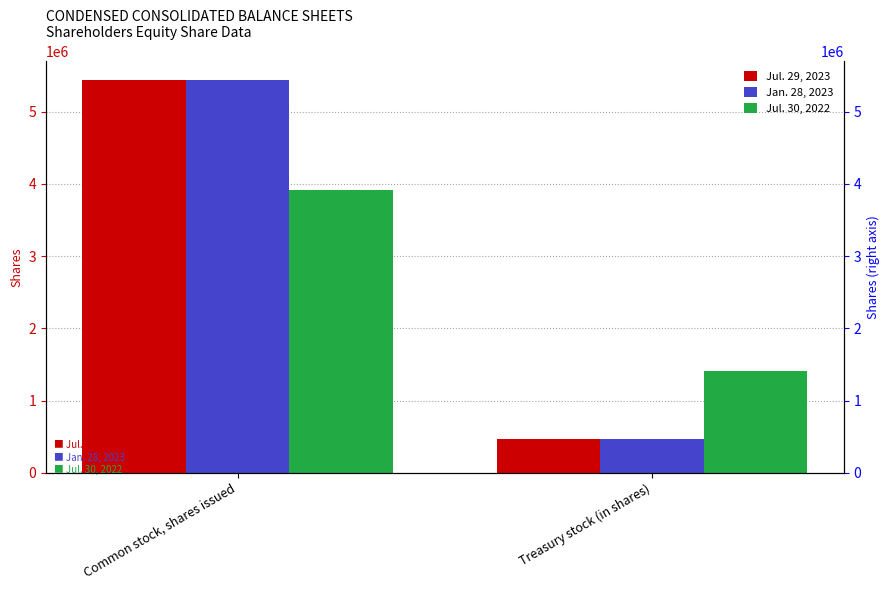

Which category has the highest value in the Jul. 29, 2023 series?

Common stock, shares issued